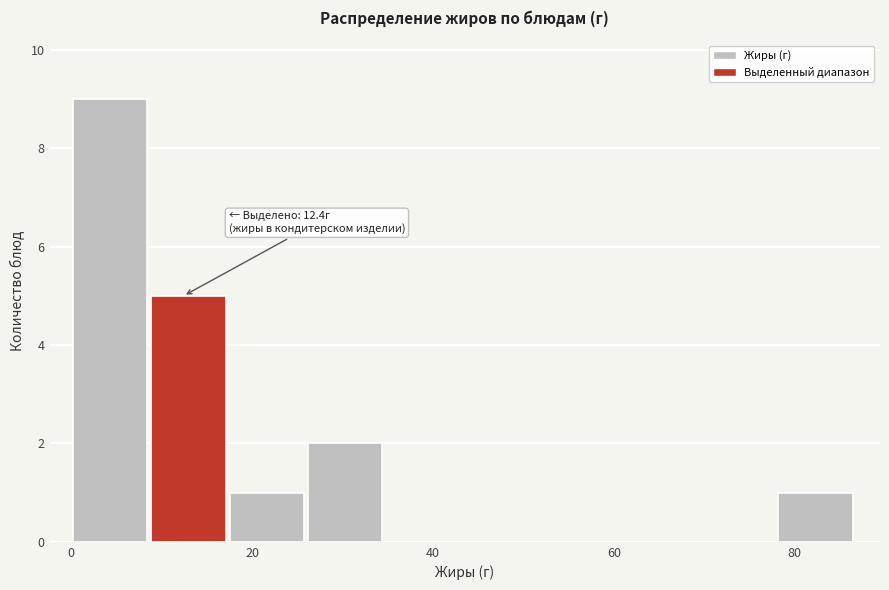

Over which range of the x-axis is the bar tallest?

0 to 8